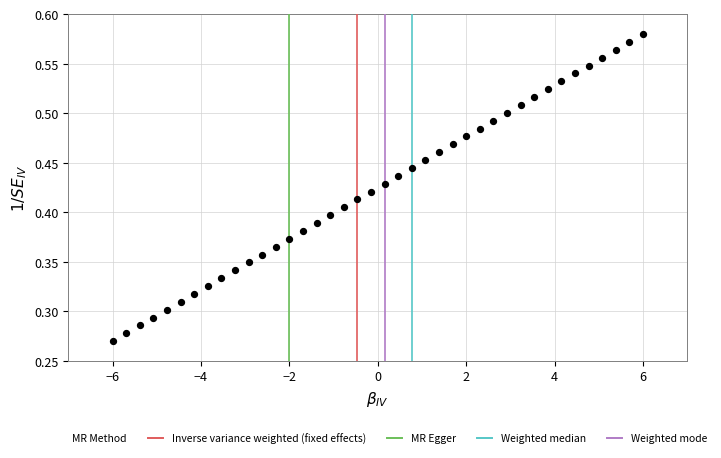

What is the range of X values (max minus min)?

12.0